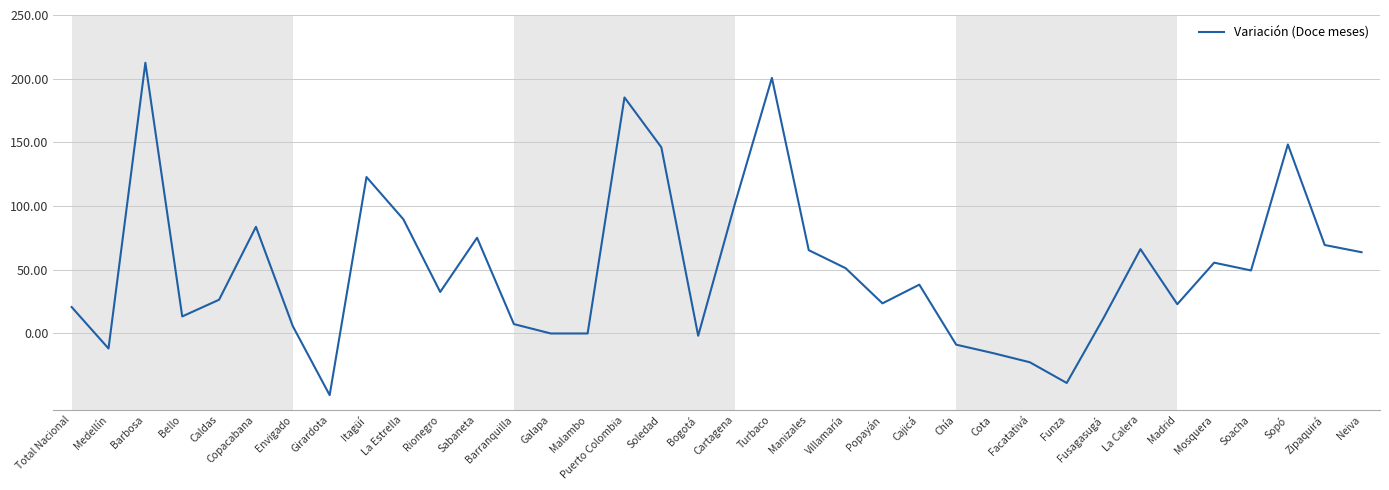

What is the difference between the maximum and second lowest values?

251.4